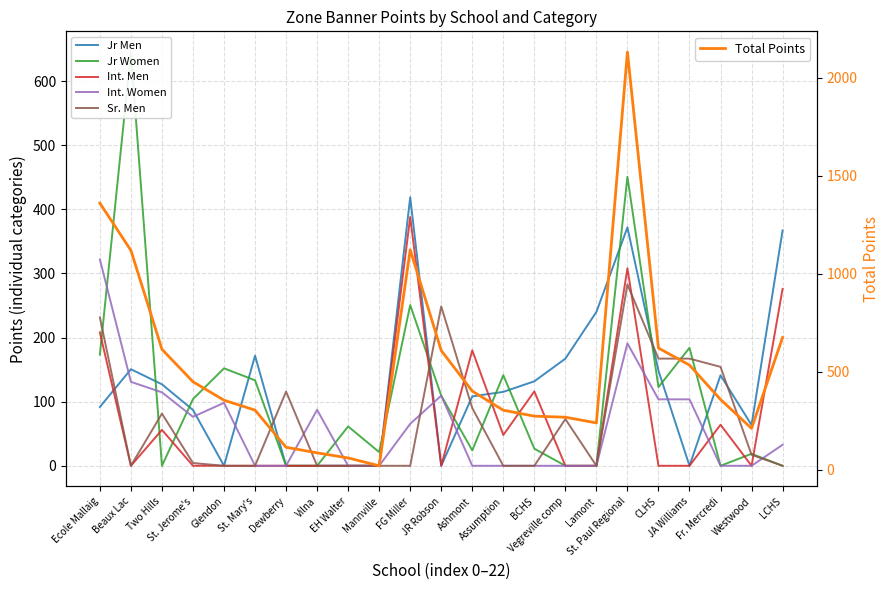

What is the difference between the second highest and second lowest values in the Jr Women series?

450.7